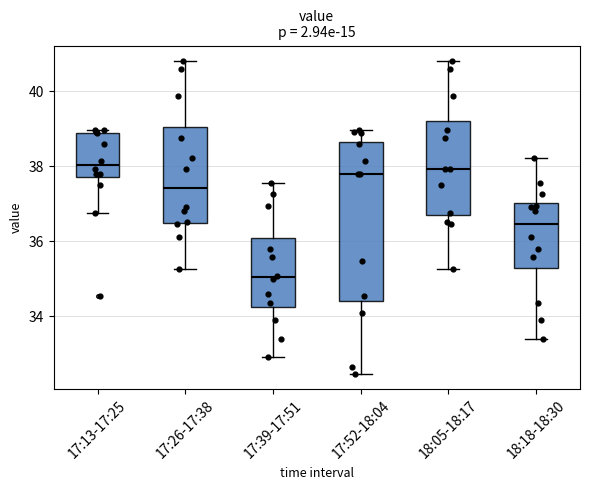

Where does the lower whisker of the box for 17:13-17:25 end on the y-axis? The values are not printed on the chart, so give them approximately, as read against the axis.

36.8